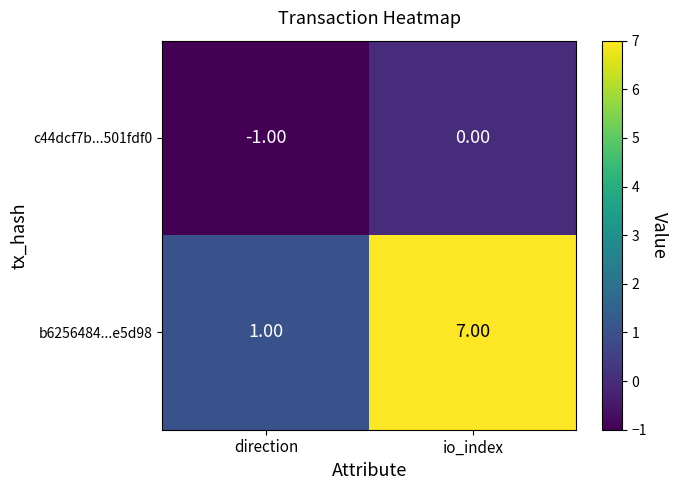

At which label does c44dcf7b...501fdf0 reach its minimum?

direction